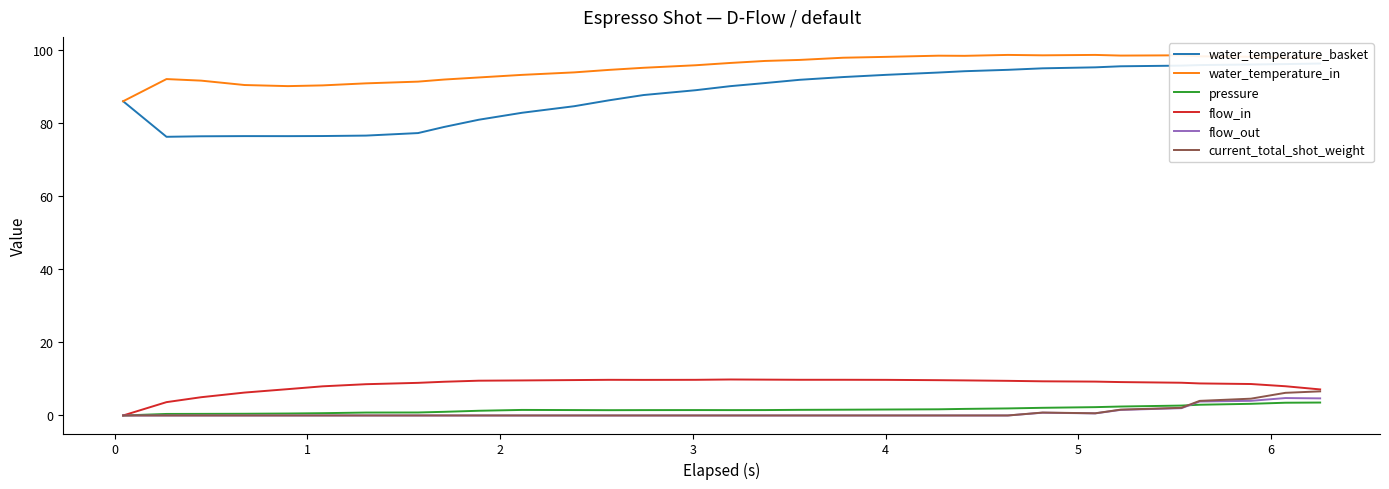

True or false: water_temperature_in and flow_out cross at least once.

False